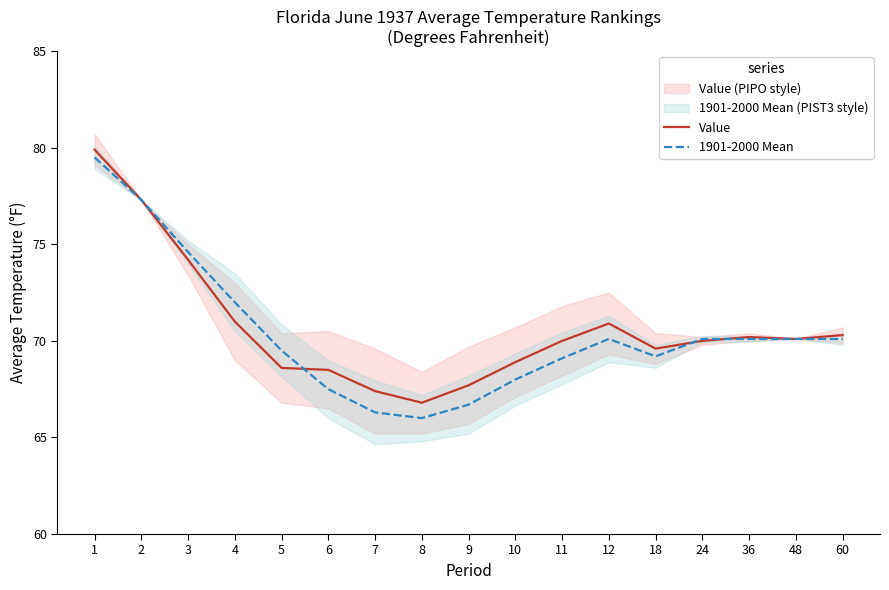

The value of Value at 4 is 71.0. True or false?

True